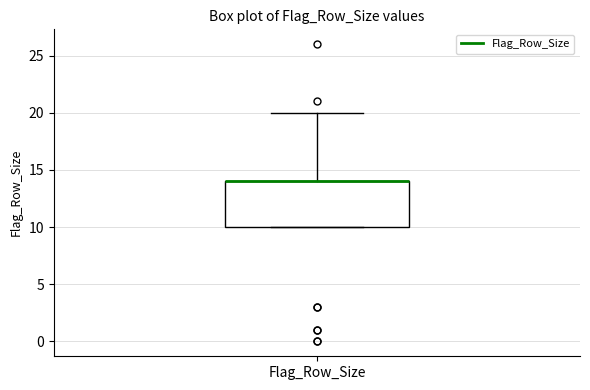

Read this box plot against the y-axis: the position of the median line, the range covered by the box, and the ends of both whiskers. The values are not printed on the chart, so give them approximately, as read against the axis.

median 14 (drawn on the box's upper edge), box 10 to 14, whiskers 10 to 20